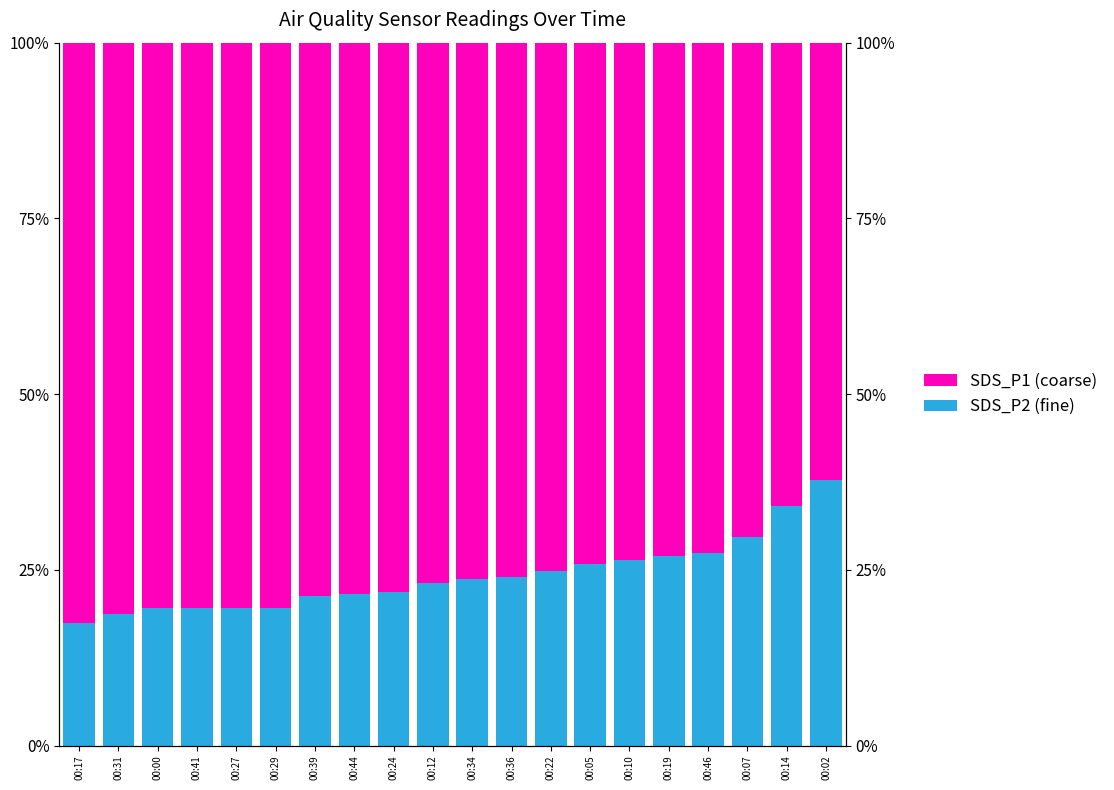

Reading left to right, list all the values displayed in this chart.

SDS_P2 (fine): 00:17=17.5	00:31=18.7	00:00=19.5	00:41=19.6	00:27=19.6	00:29=19.6	00:39=21.3	00:44=21.6	00:24=21.9	00:12=23.1	00:34=23.7	00:36=24.0	00:22=24.8	00:05=25.9	00:10=26.5	00:19=27.0	00:46=27.4	00:07=29.7	00:14=34.1	00:02=37.7
SDS_P1 (coarse): 00:17=82.5	00:31=81.3	00:00=80.5	00:41=80.4	00:27=80.4	00:29=80.4	00:39=78.7	00:44=78.4	00:24=78.1	00:12=76.9	00:34=76.3	00:36=76.0	00:22=75.2	00:05=74.1	00:10=73.5	00:19=73.0	00:46=72.6	00:07=70.3	00:14=65.9	00:02=62.3